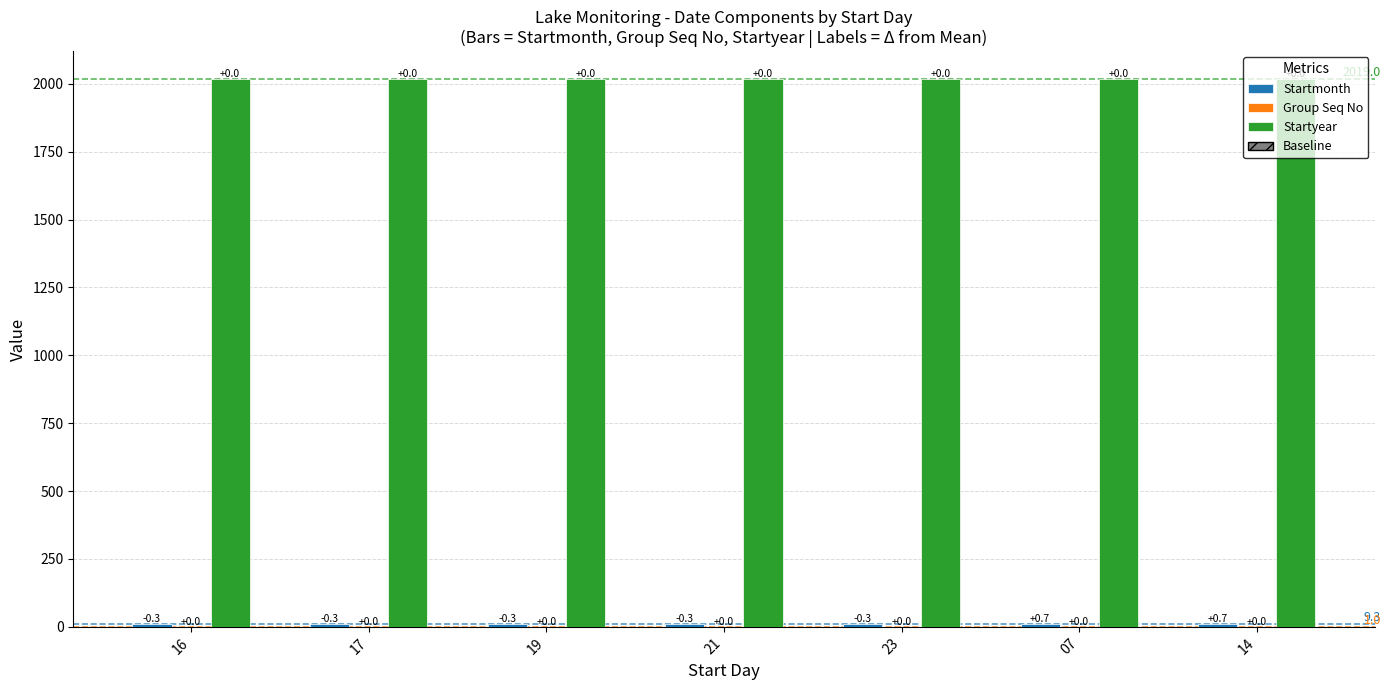

Are the bars grouped side by side (vs. stacked)?

Yes